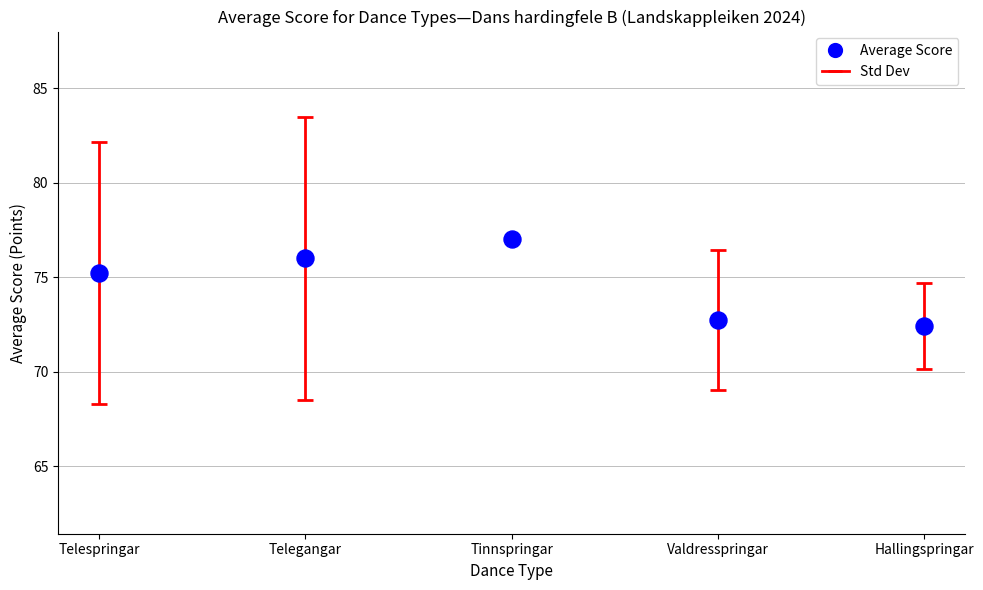

What is the range of Y values (max minus min)?

4.6